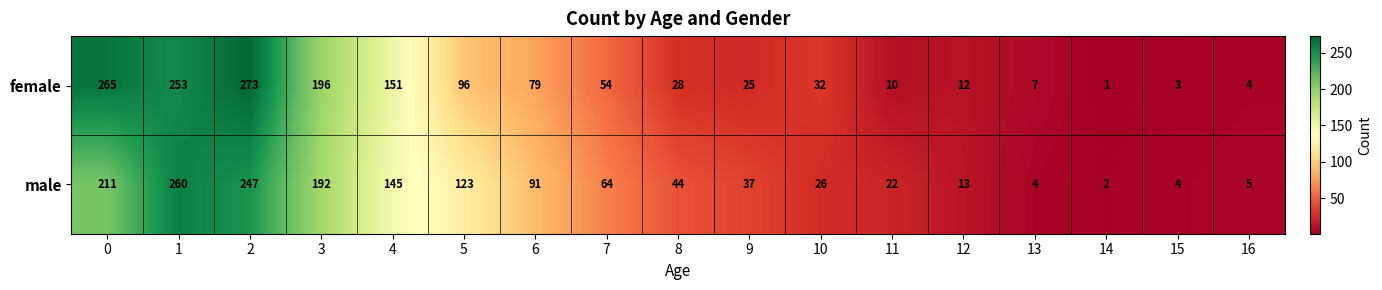

List the series in order of their overall mean, lowest first.

female, male